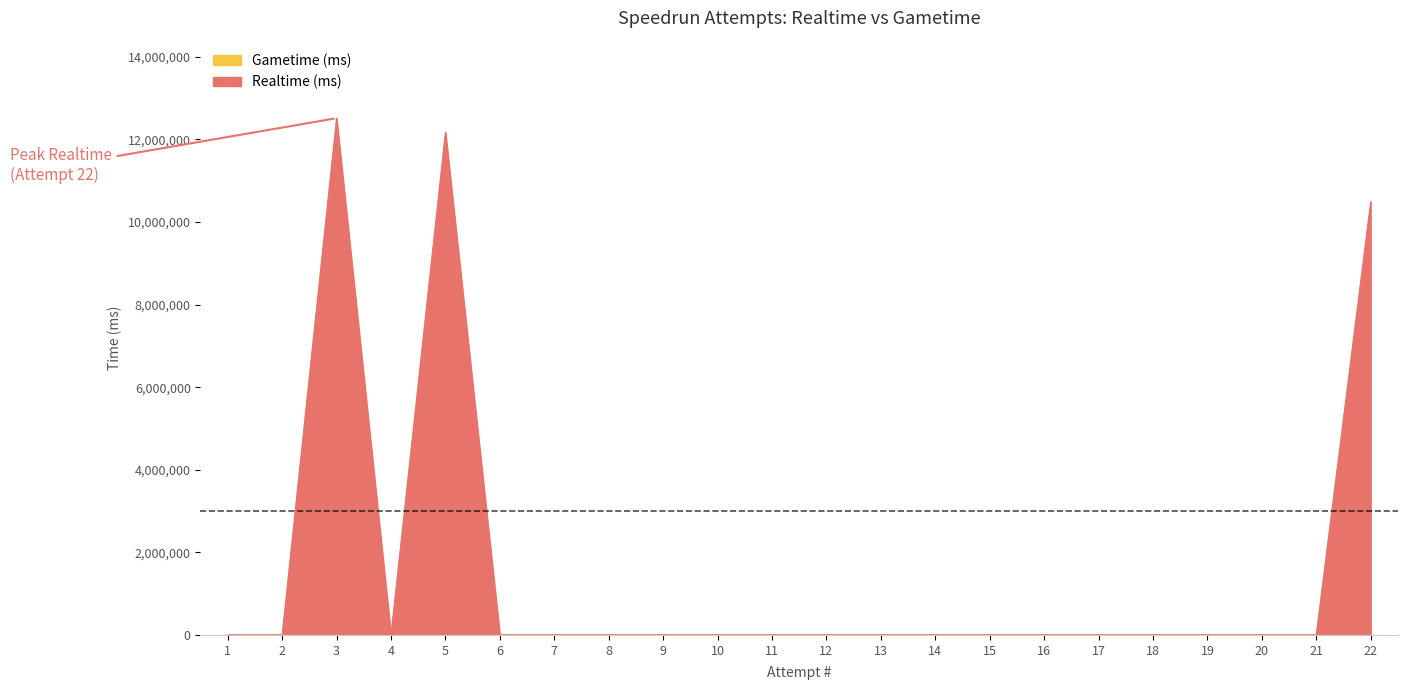

Rank the categories by value from highest to lowest.

3, 5, 22, 1, 2, 4, 6, 7, 8, 9, 10, 11, 12, 13, 14, 15, 16, 17, 18, 19, 20, 21